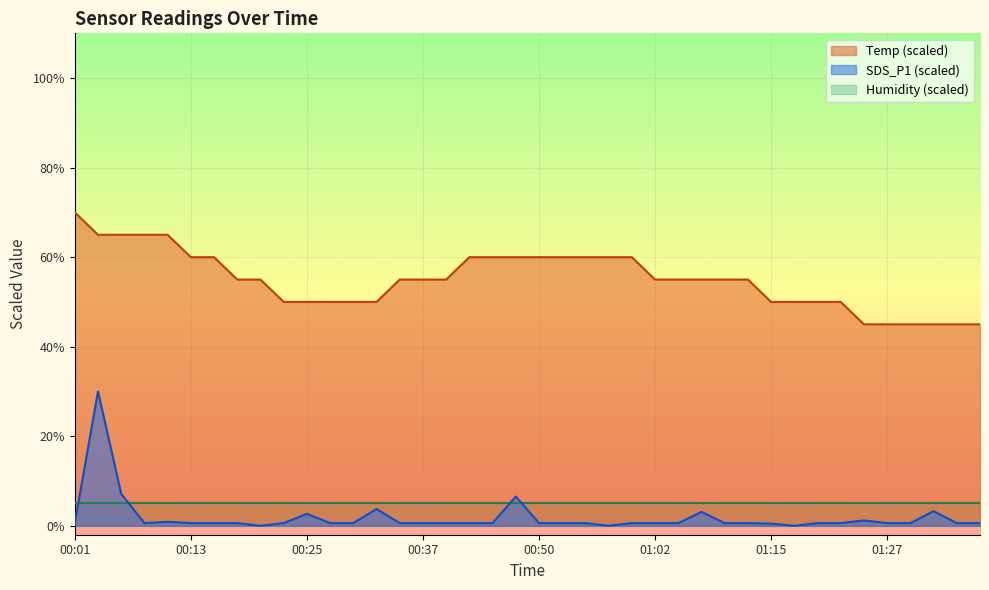

What is the spread (max minus min) of values at 00:15?

59.4